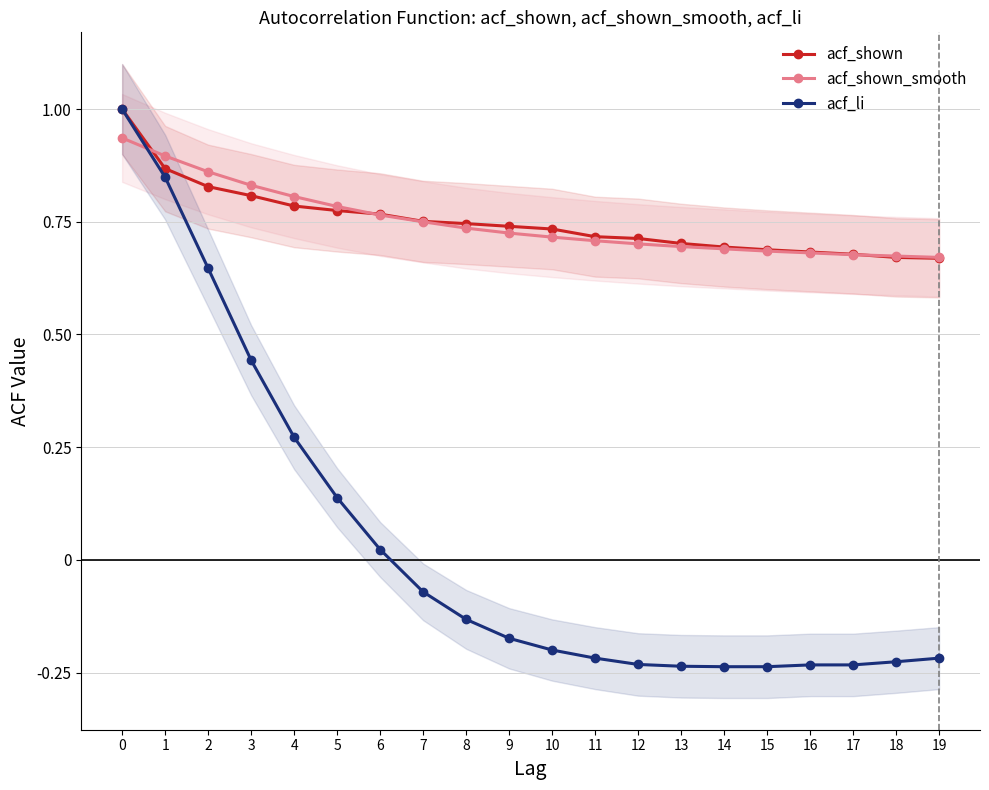

Between which two adjacent categories do acf_li and acf_shown_smooth first intersect?

0 and 1